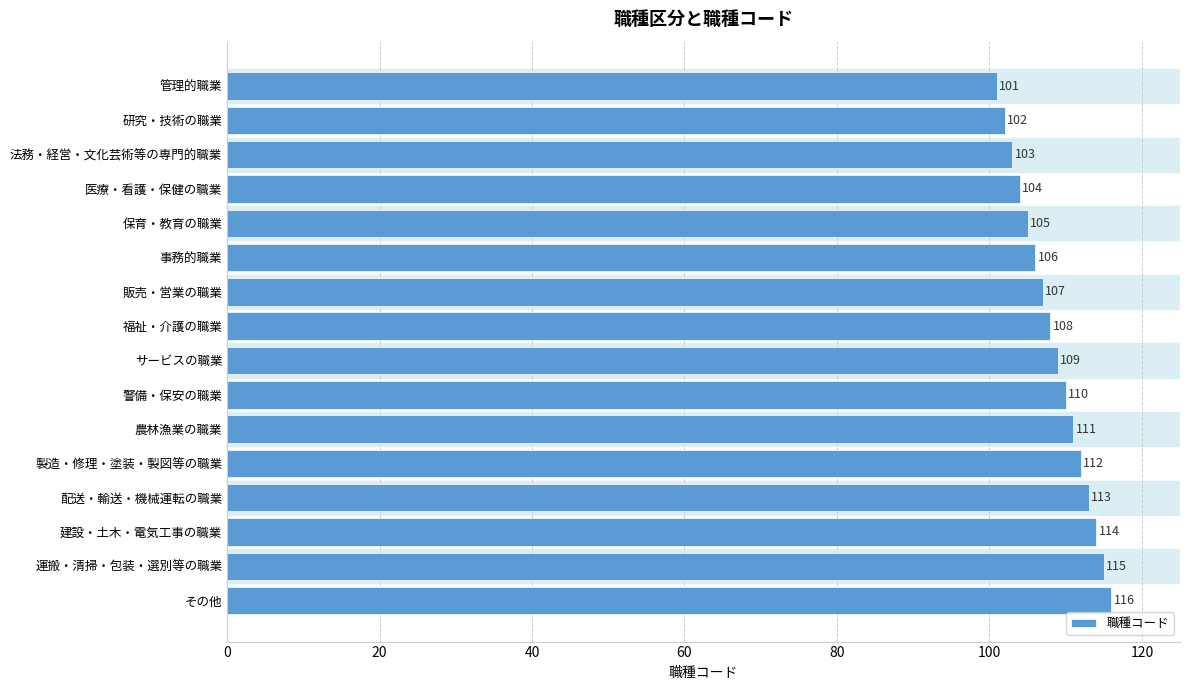

What is the sum of the values at 研究・技術の職業 and 法務・経営・文化芸術等の専門的職業?

205